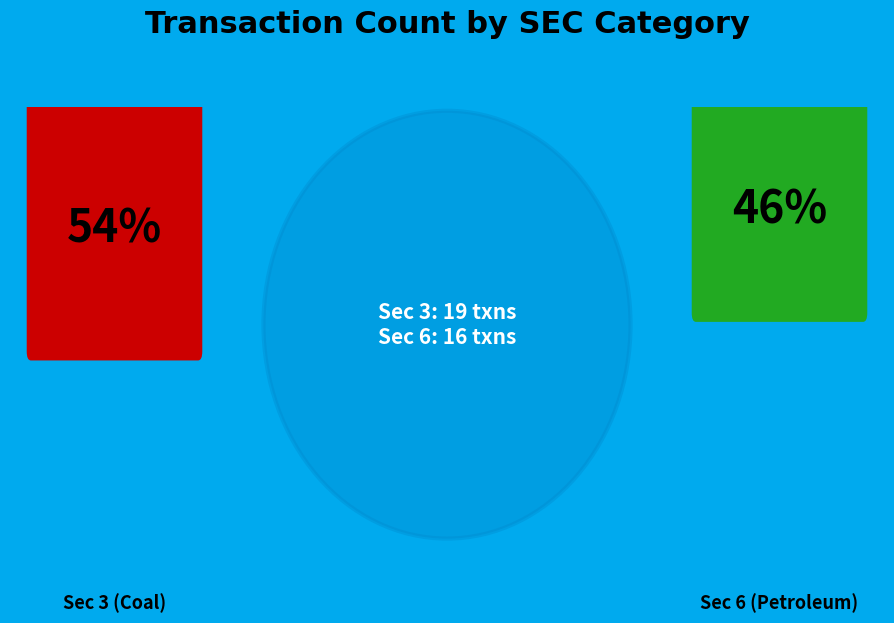

The 3 slice represents 54% of the pie. True or false?

True